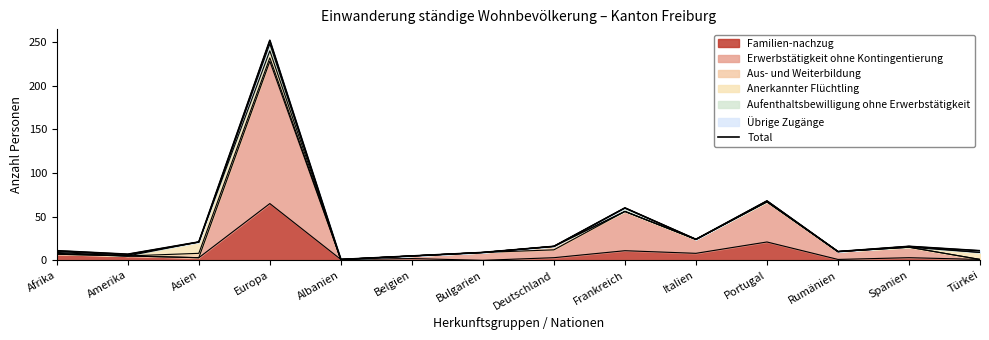

Reading right to left, list all the values displayed in this chart.

11	16	10	68	24	60	16	9	5	1	252	21	7	11